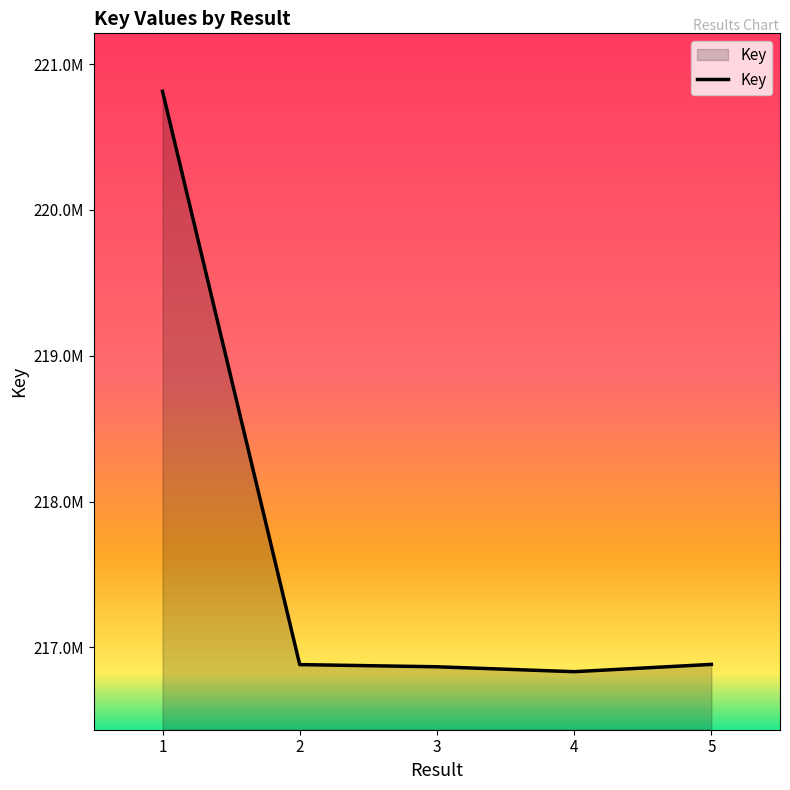

What is the difference between the values at 5 and 2?

1424